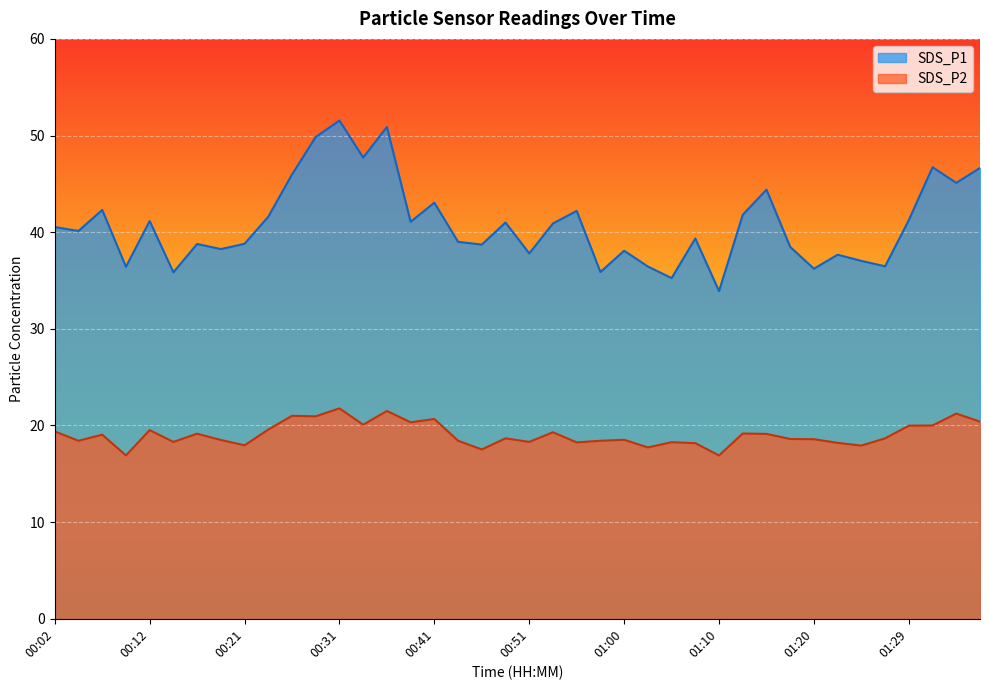

What are all the series names shown in the legend?

SDS_P1, SDS_P2